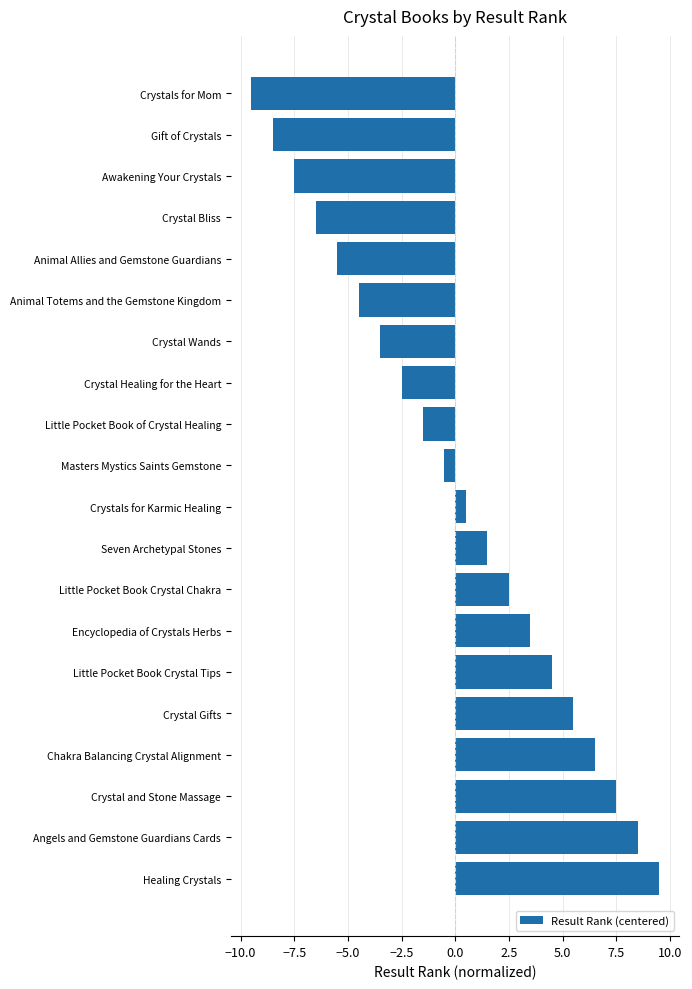

How many values are above zero?

10